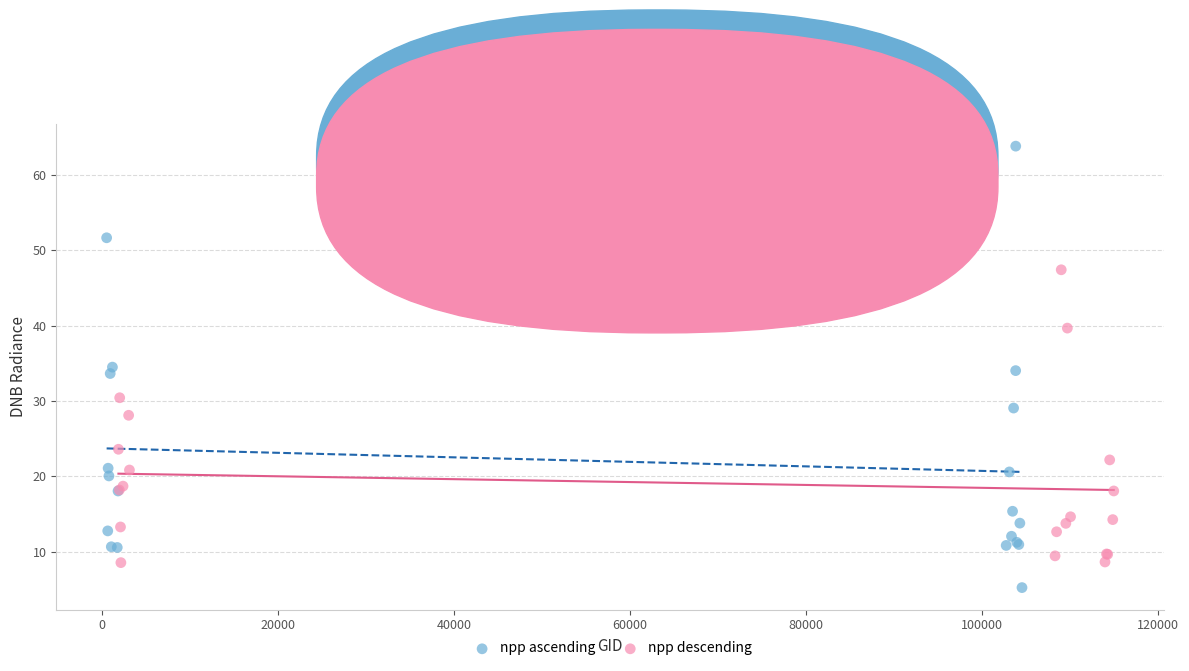

Which series has the largest Y range (max minus min)?

npp ascending